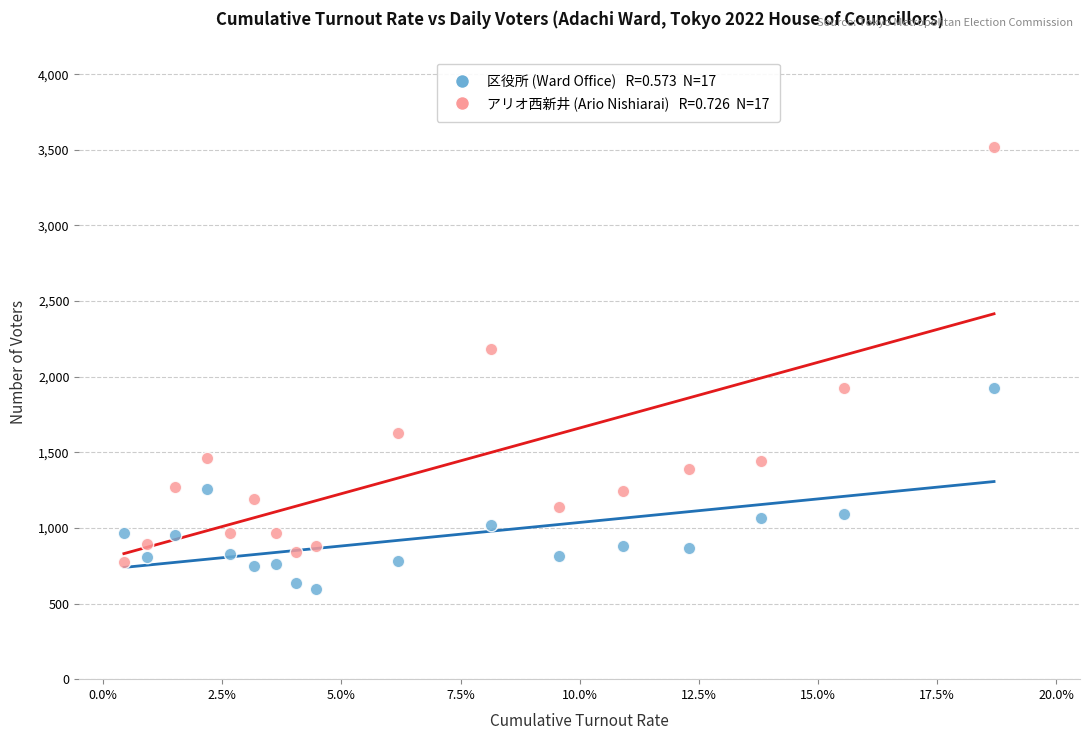

How many data points are displayed?

34